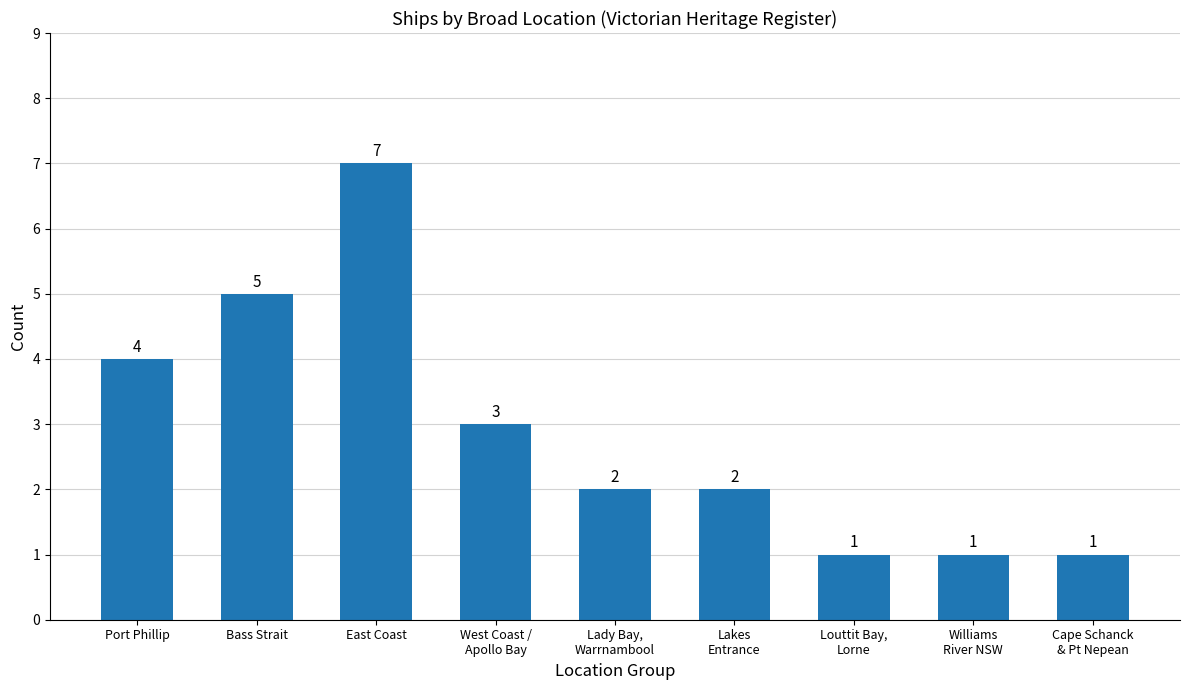

What is the difference between the values at East Coast and Bass Strait?

2